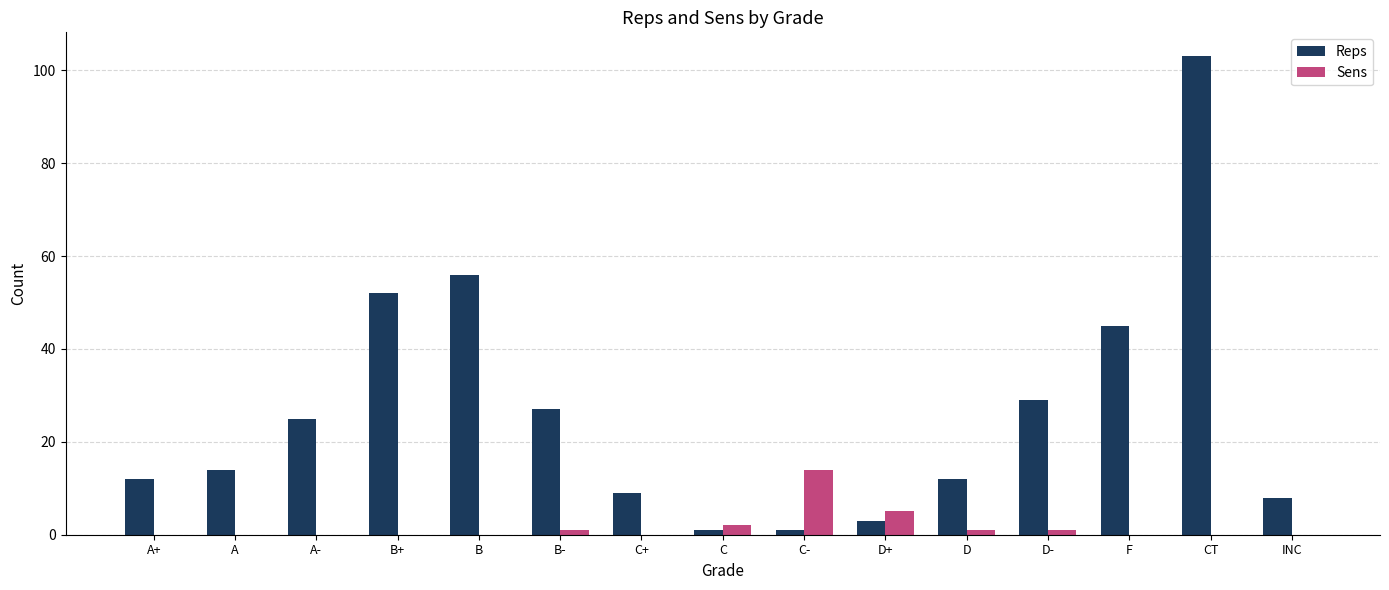

At which label is Sens closest to 7?

D+